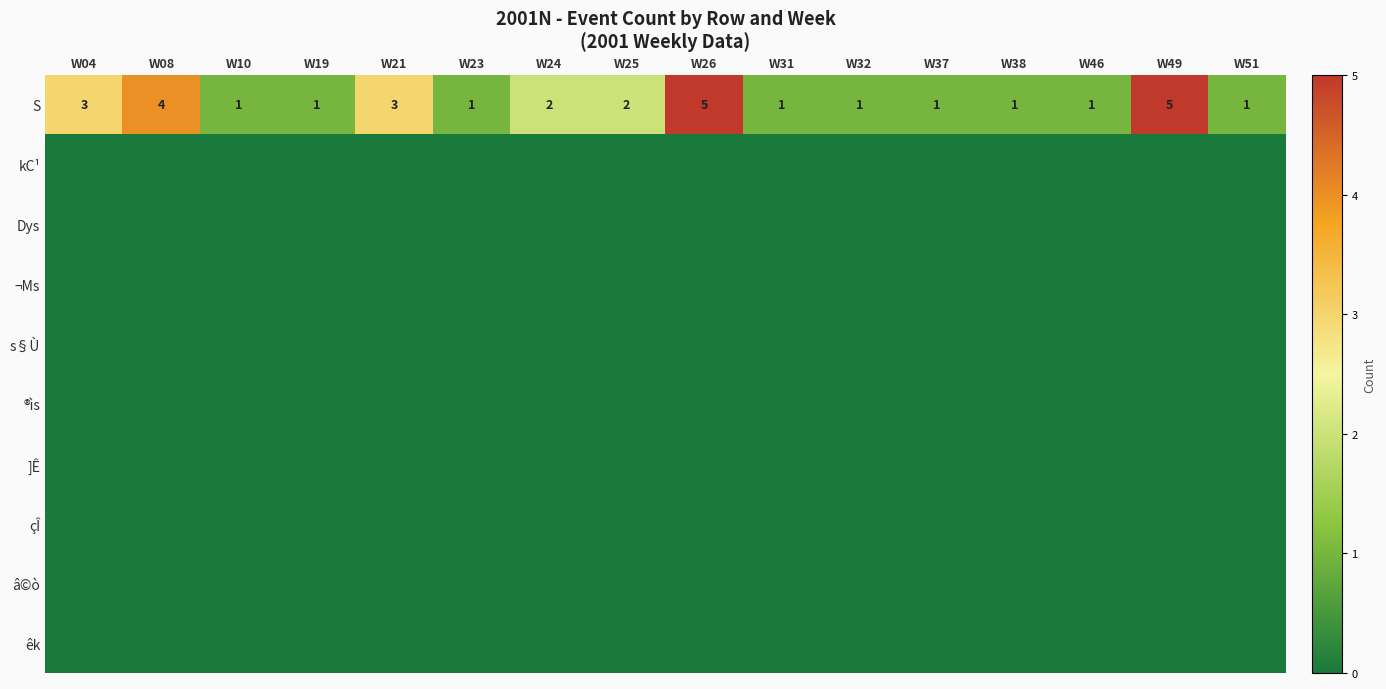

Count the S values in the range 1 to 3.

13